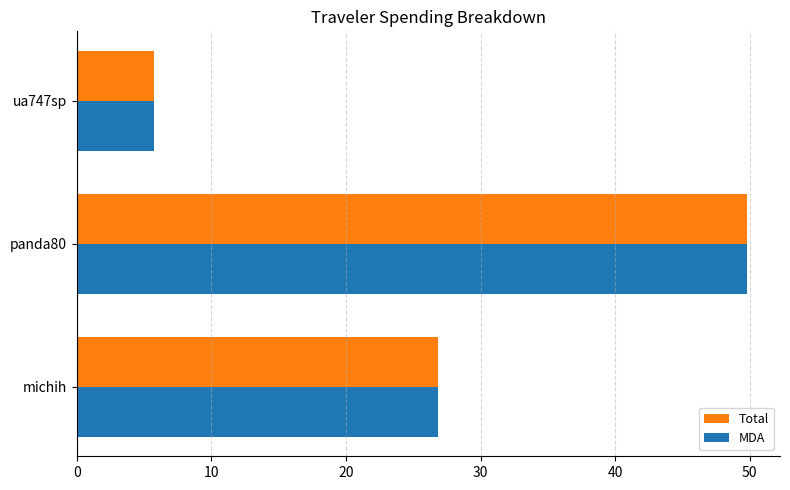

The MDA series shows 26.9 at michih. True or false?

True